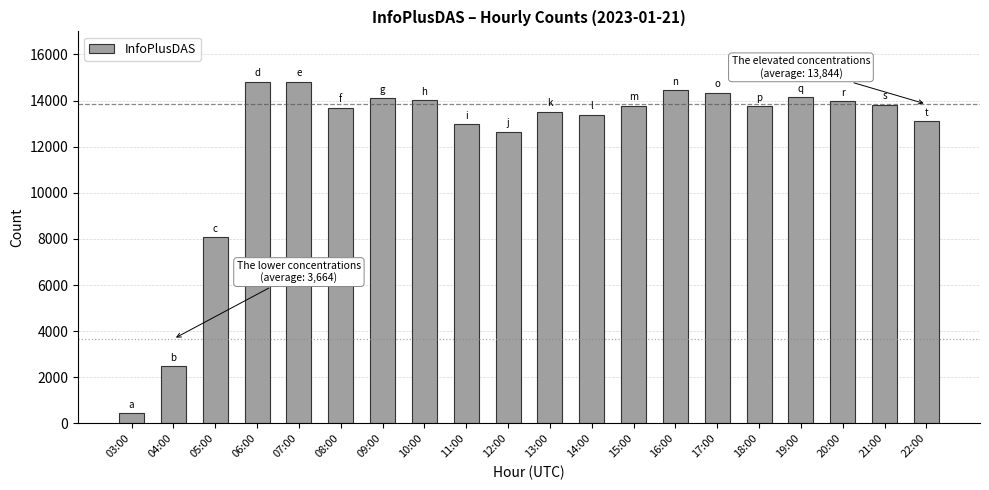

The value at 18:00 is 13759. True or false?

True